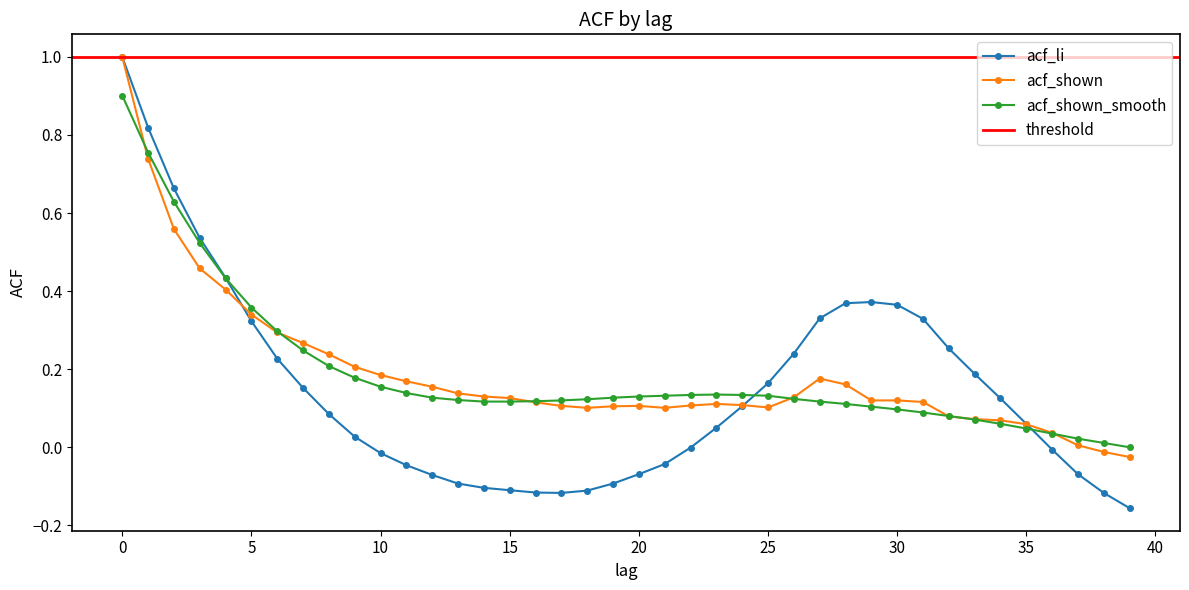

What is the difference between the maximum and minimum values in the acf_shown series?

1.0